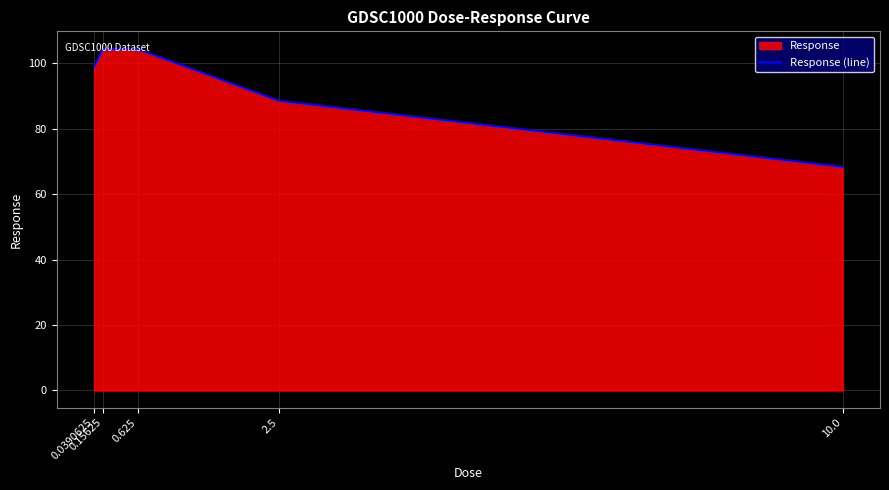

What is the minimum value shown in the chart?

68.4